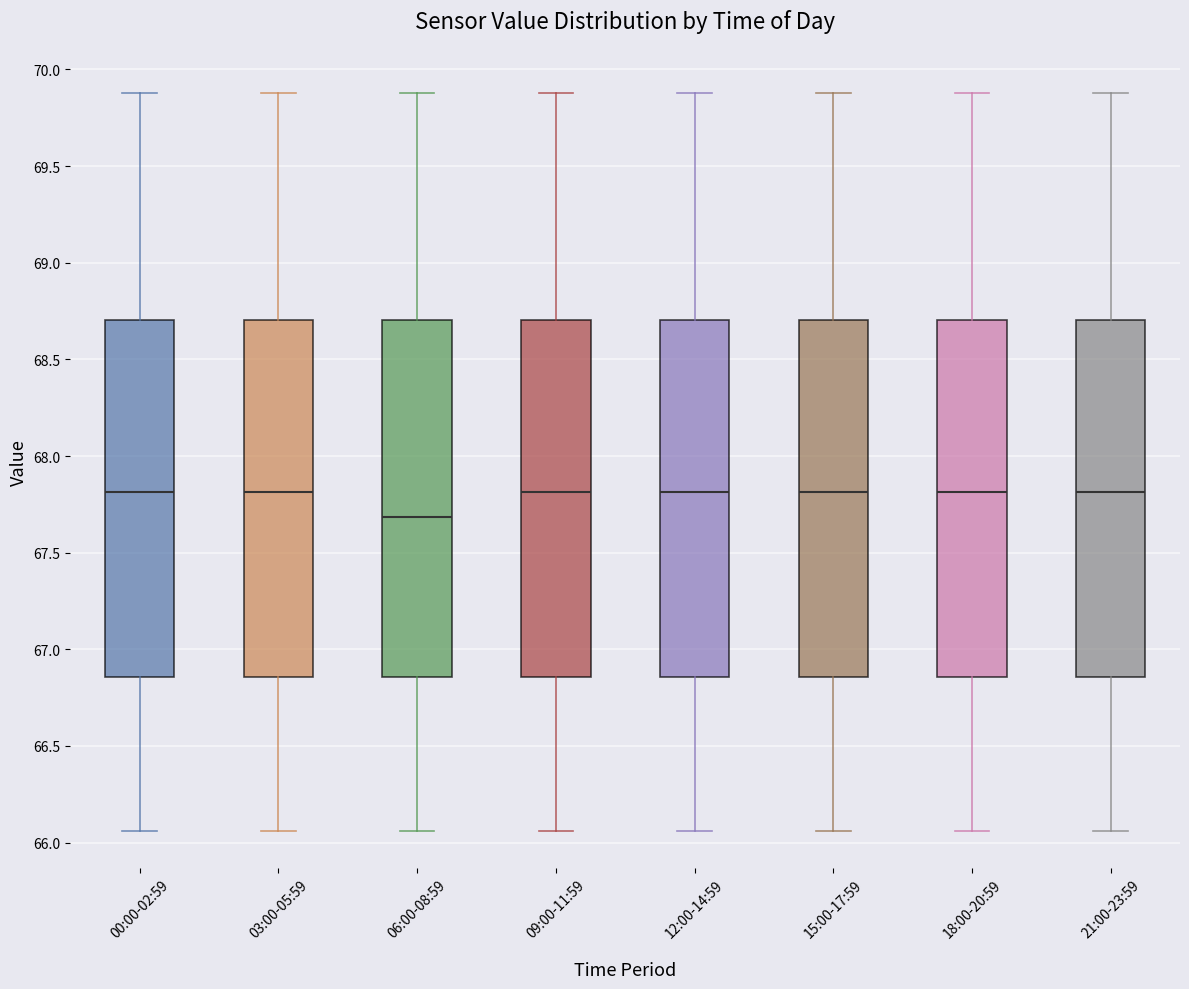

Reading left to right, transcribe this box plot: for each box, give where its median line is, the range the box spans, and where its two whiskers end, as read against the y-axis. The values are not printed on the chart, so give them approximately, as read against the axis.

00:00-02:59: median 67.80, box 66.85 to 68.70, whiskers 66.05 to 69.90
03:00-05:59: median 67.80, box 66.85 to 68.70, whiskers 66.05 to 69.90
06:00-08:59: median 67.70, box 66.85 to 68.70, whiskers 66.05 to 69.90
09:00-11:59: median 67.80, box 66.85 to 68.70, whiskers 66.05 to 69.90
12:00-14:59: median 67.80, box 66.85 to 68.70, whiskers 66.05 to 69.90
15:00-17:59: median 67.80, box 66.85 to 68.70, whiskers 66.05 to 69.90
18:00-20:59: median 67.80, box 66.85 to 68.70, whiskers 66.05 to 69.90
21:00-23:59: median 67.80, box 66.85 to 68.70, whiskers 66.05 to 69.90